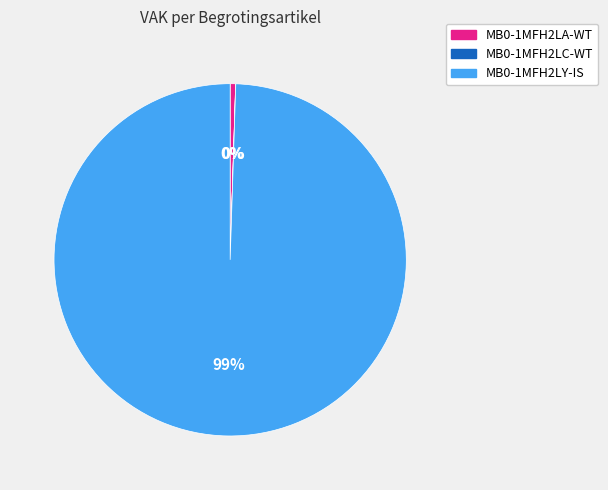

Which slice is the largest?

MB0-1MFH2LY-IS